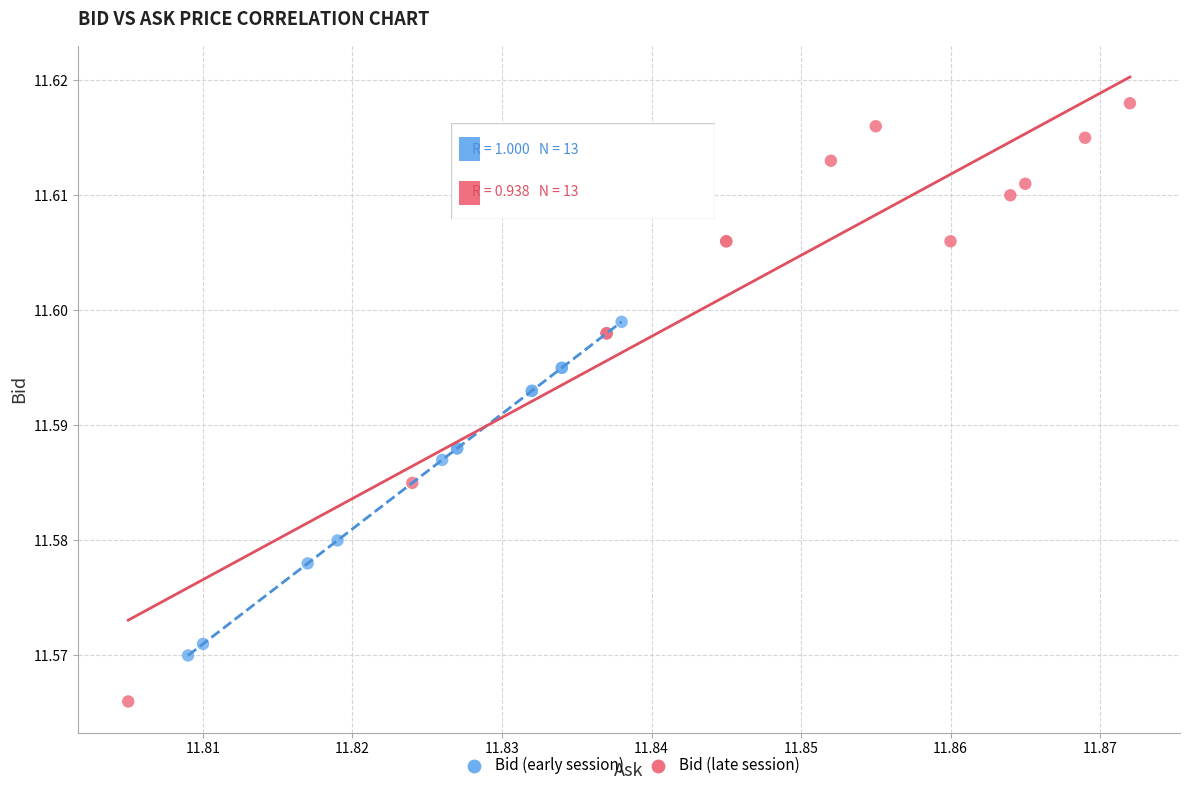

Which series has the largest Y range (max minus min)?

Bid (late session)